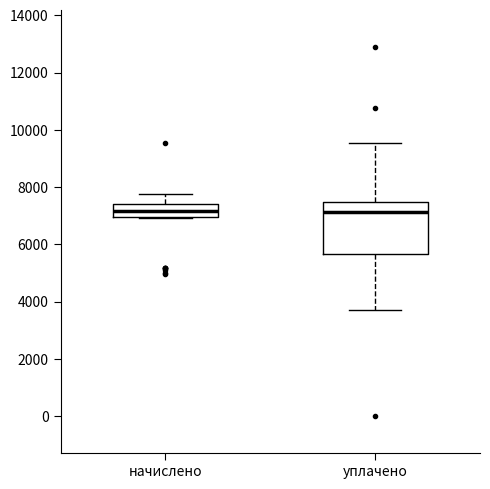

Where does the lower whisker of the box for уплачено end on the y-axis? The values are not printed on the chart, so give them approximately, as read against the axis.

3800